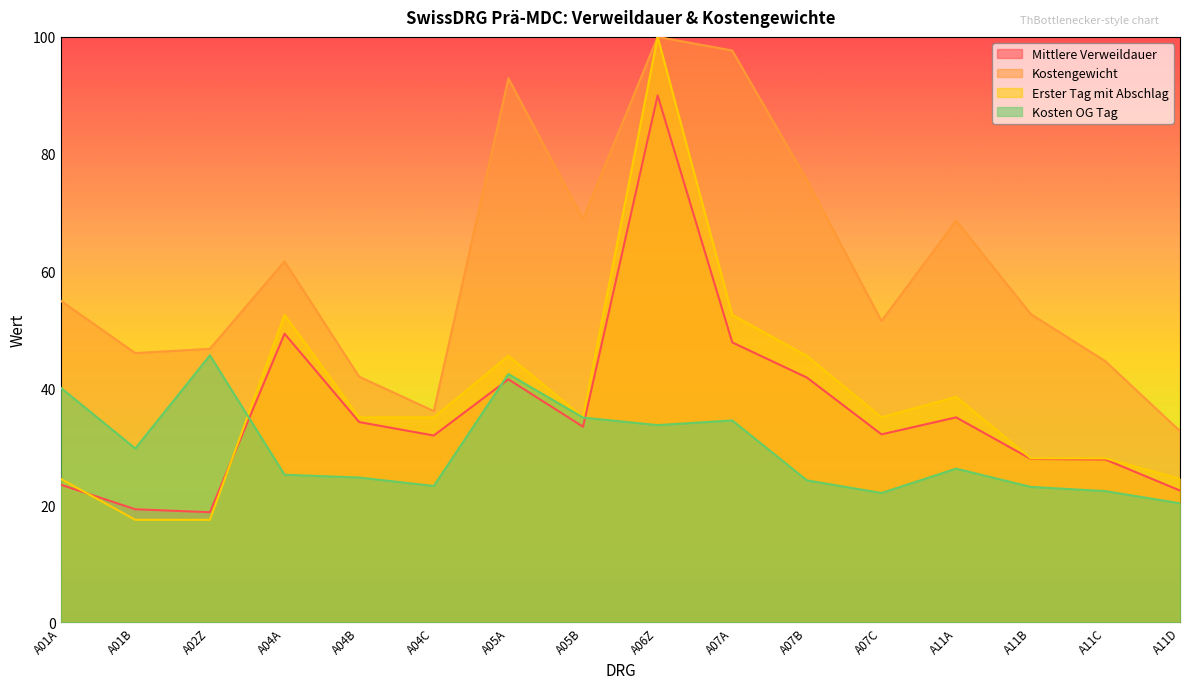

What is the value of the Mittlere Verweildauer point at the 10th from the left?

47.8